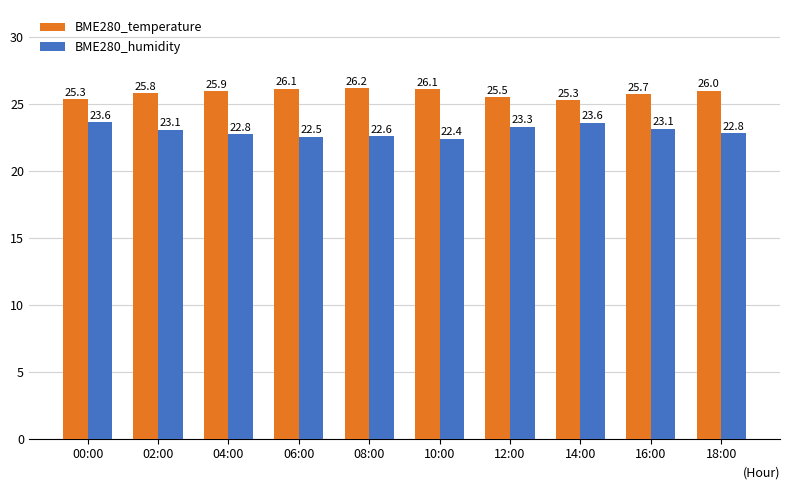

What is the difference between the second highest and second lowest values in the BME280_temperature series?

0.8